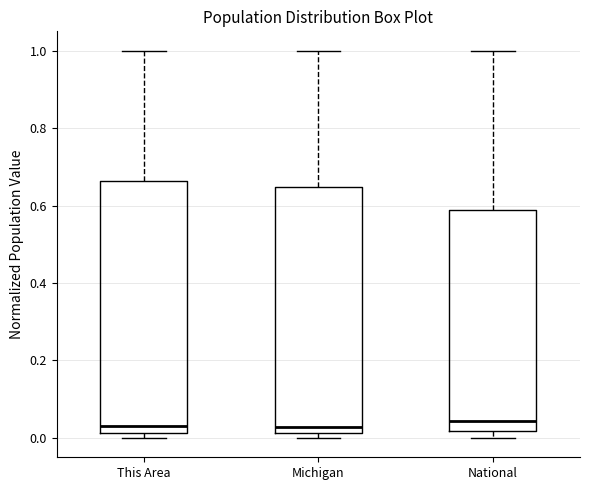

Reading left to right, read every box against the y-axis: the position of its median line, the range the box covers, and the ends of its whiskers. The values are not printed on the chart, so give them approximately, as read against the axis.

This Area: median 0.04, box 0.02 to 0.66, whiskers 0.00 to 1.00
Michigan: median 0.02 (just above the box's lower edge), box 0.02 to 0.64, whiskers 0.00 to 1.00
National: median 0.04, box 0.02 to 0.58, whiskers 0.00 to 1.00